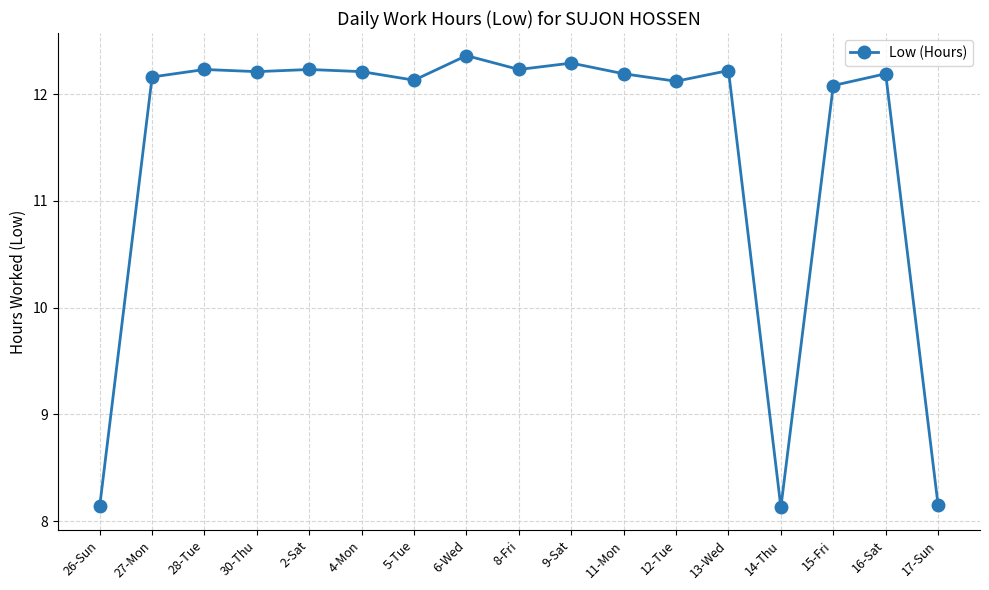

Which has a higher value, 12-Tue or 26-Sun?

12-Tue